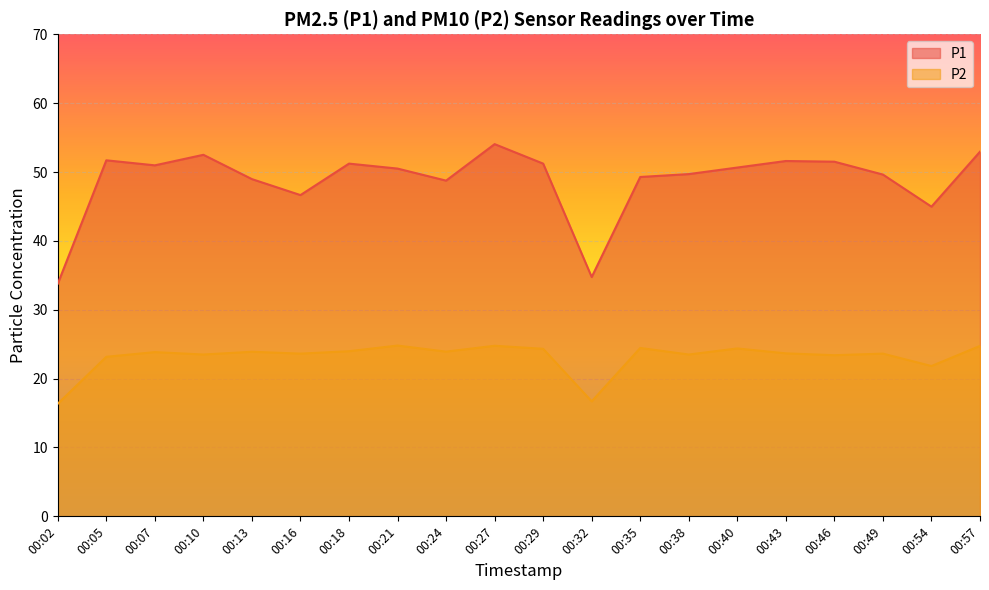

Where is the first local maximum for P1?

00:05